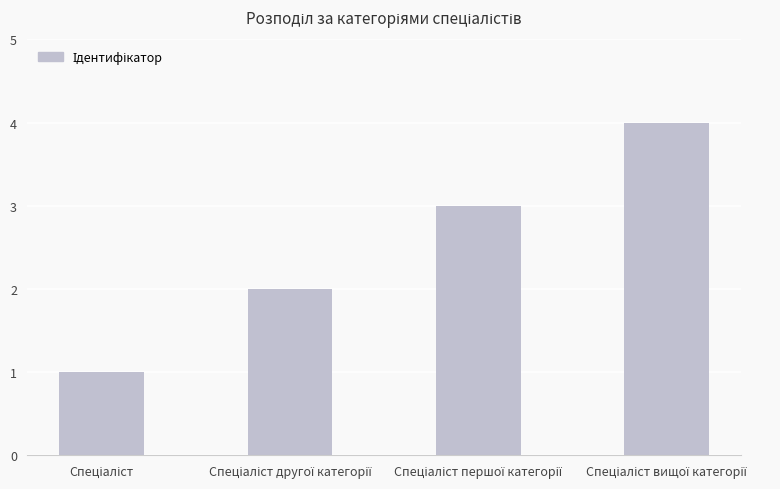

What is the greatest value displayed?

4